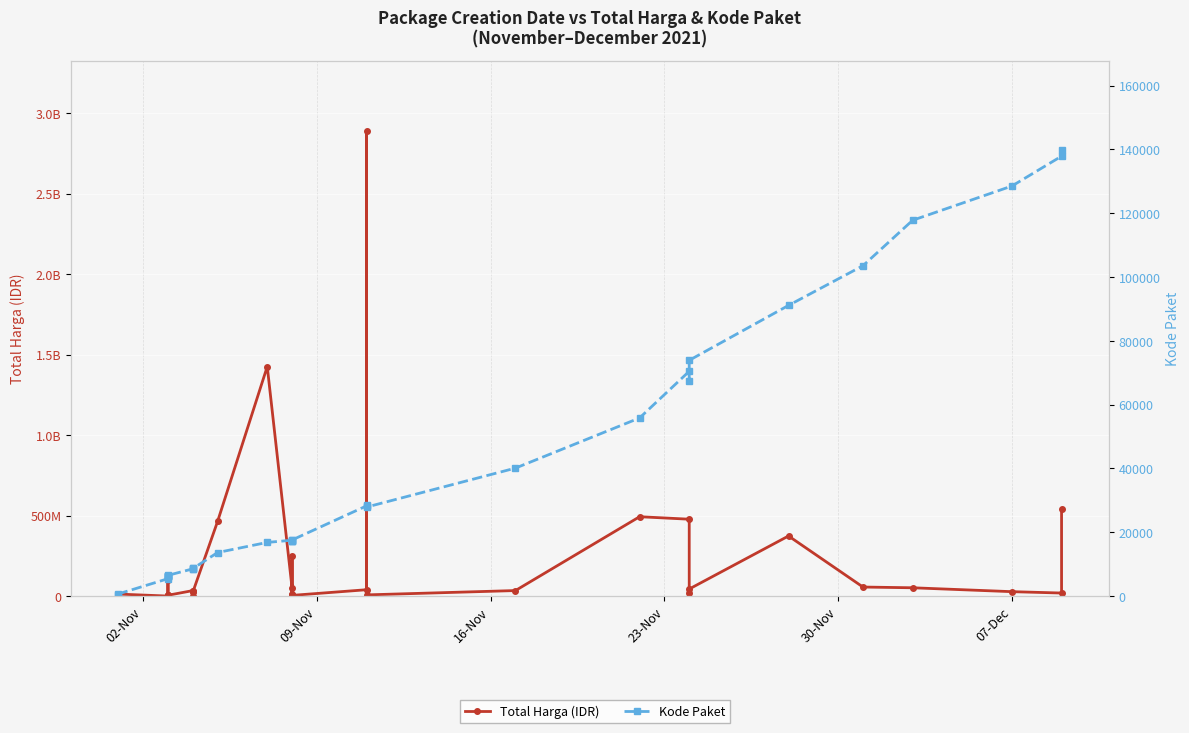

True or false: Total Harga (IDR) and Kode Paket intersect in this chart.

False